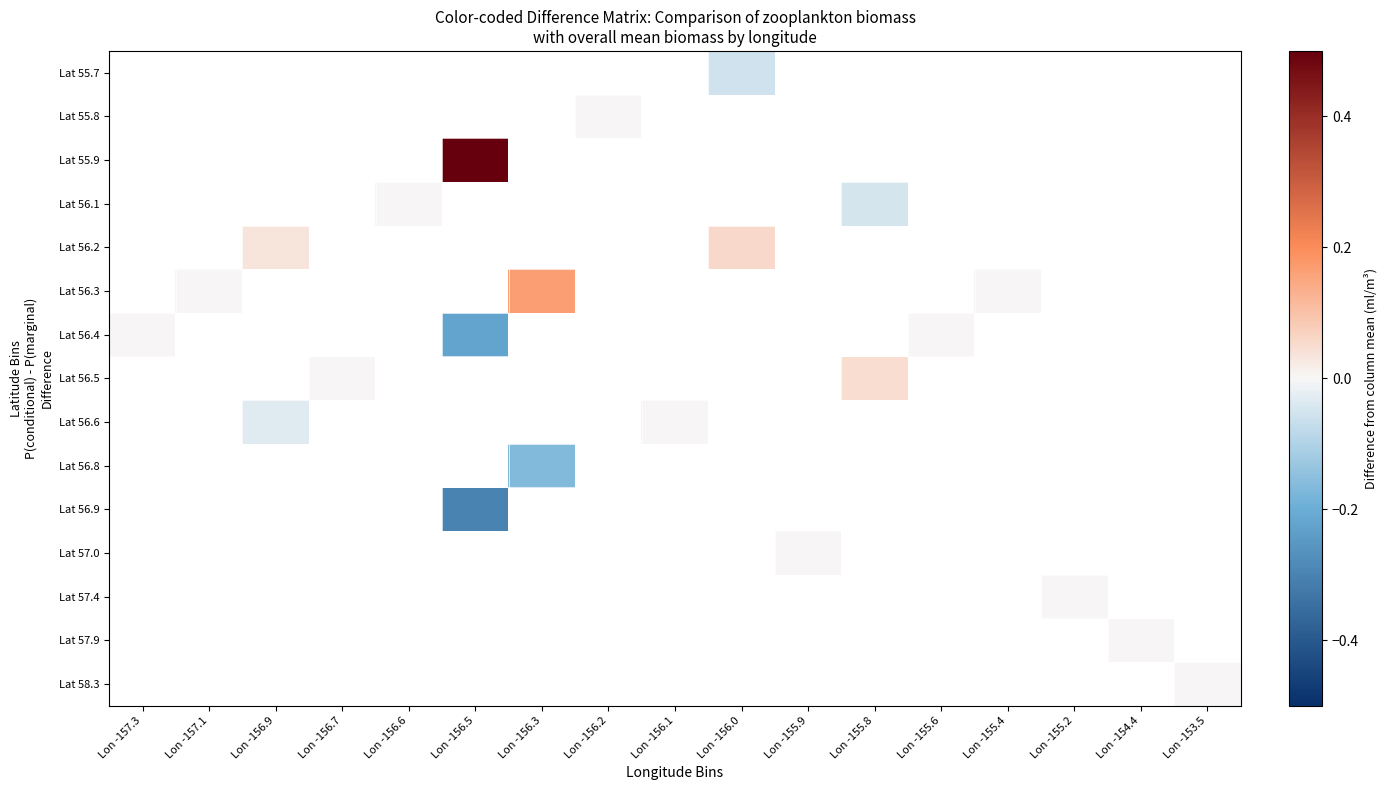

How many series are shown in this chart?

15